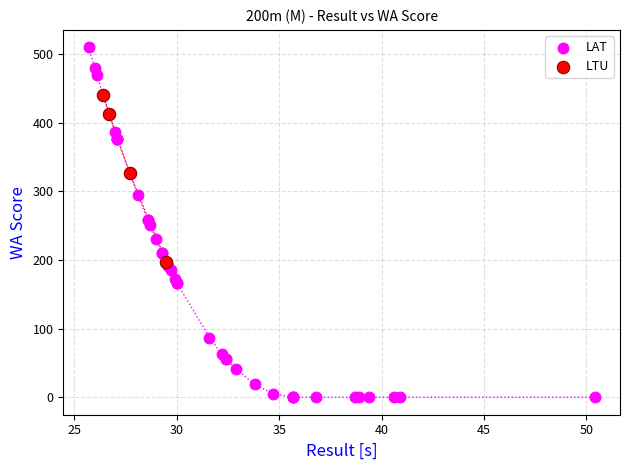

What are all the series names shown in the legend?

LAT, LTU